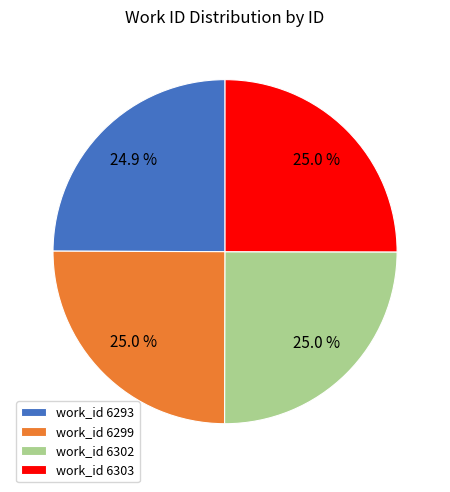

How much of the chart is everything except work_id 6303?

75.0%